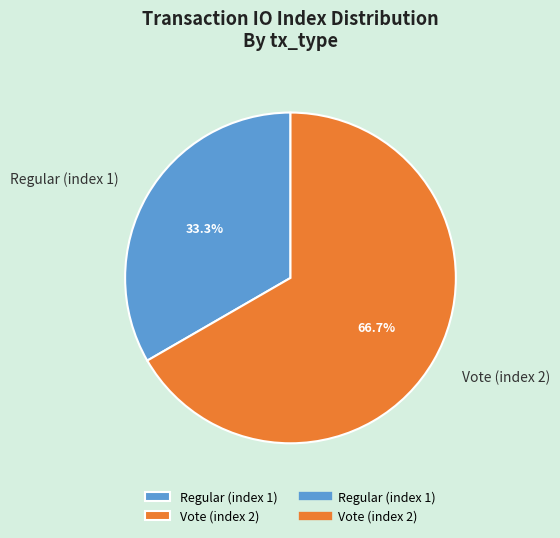

The Vote (index 2) slice represents 61% of the pie. True or false?

False